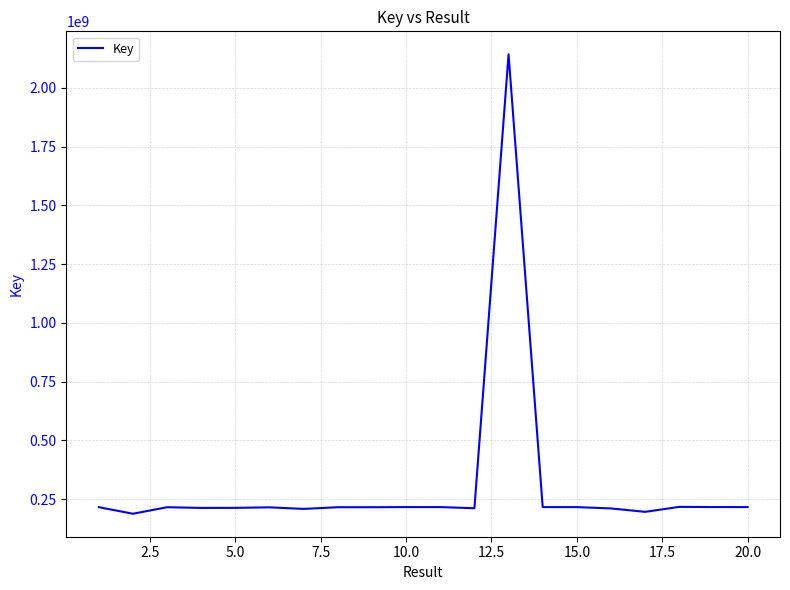

How many categories are shown in the chart?

20